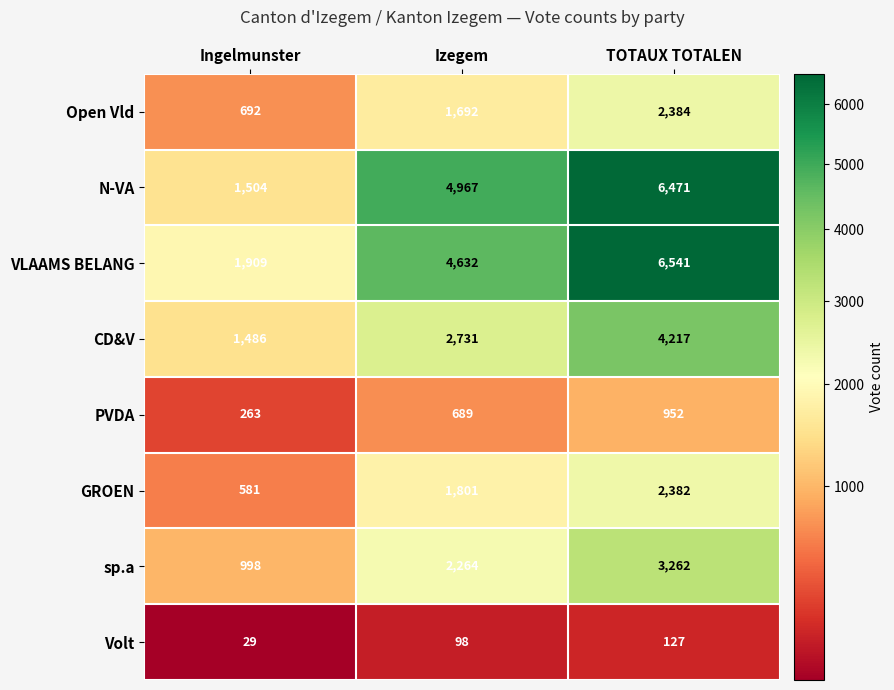

Which series has the largest total across all categories?

VLAAMS BELANG